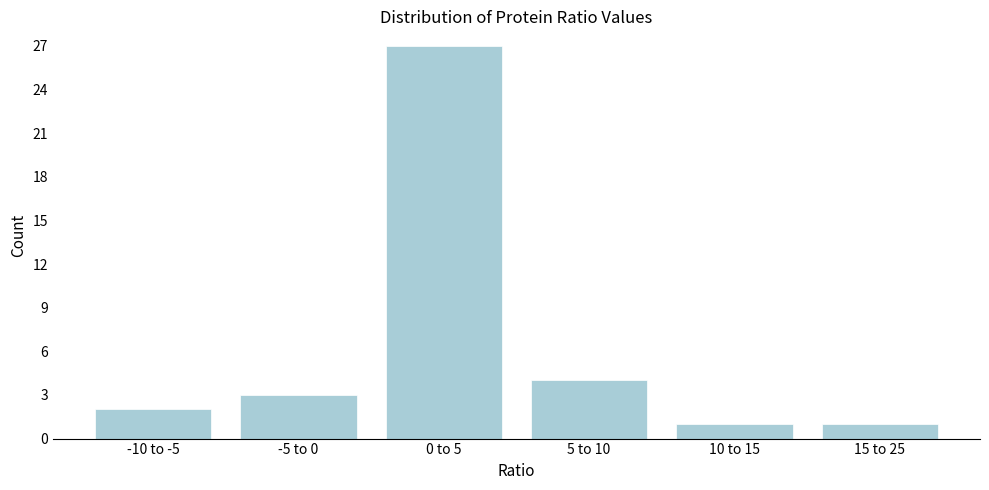

Reading left to right, transcribe all the data shown in this chart.

2	3	27	4	1	1